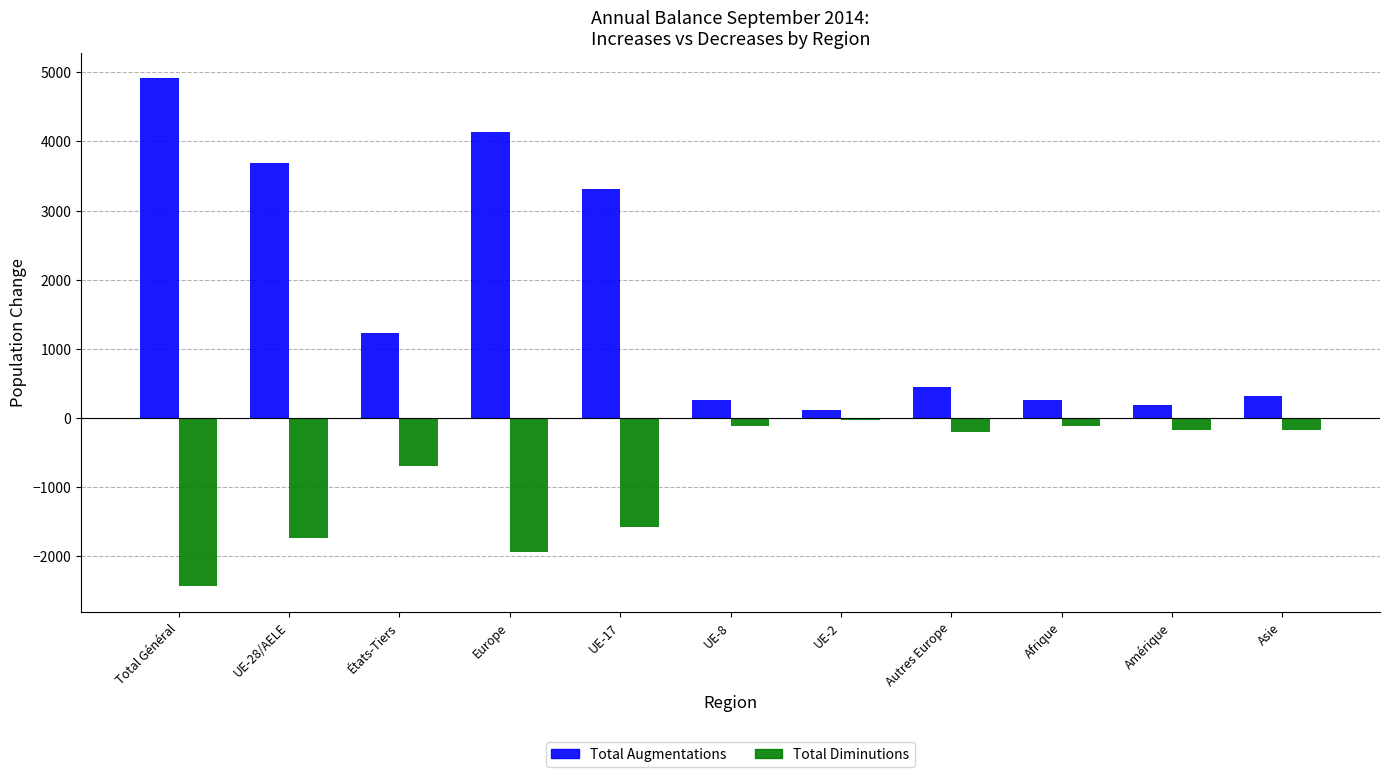

List the series in order of their overall mean, highest first.

Total Augmentations, Total Diminutions